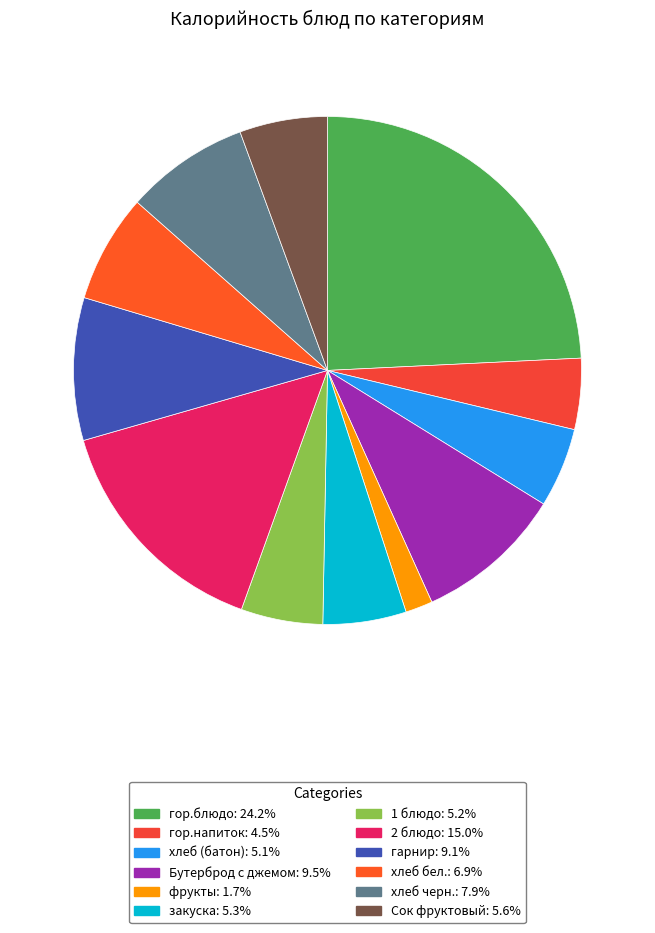

Which slice is the smallest?

фрукты